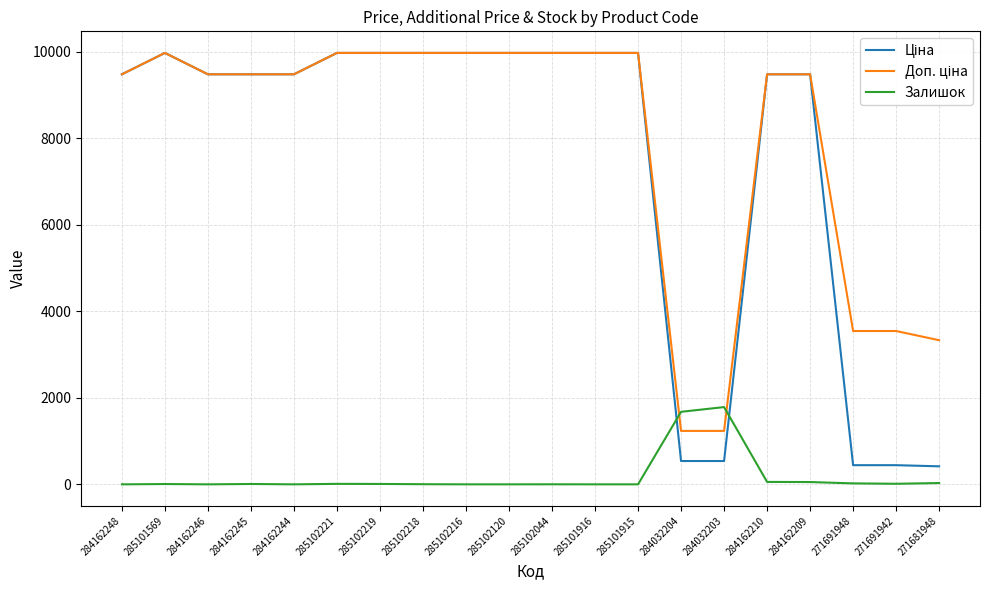

What is the greatest value displayed?

9975.0